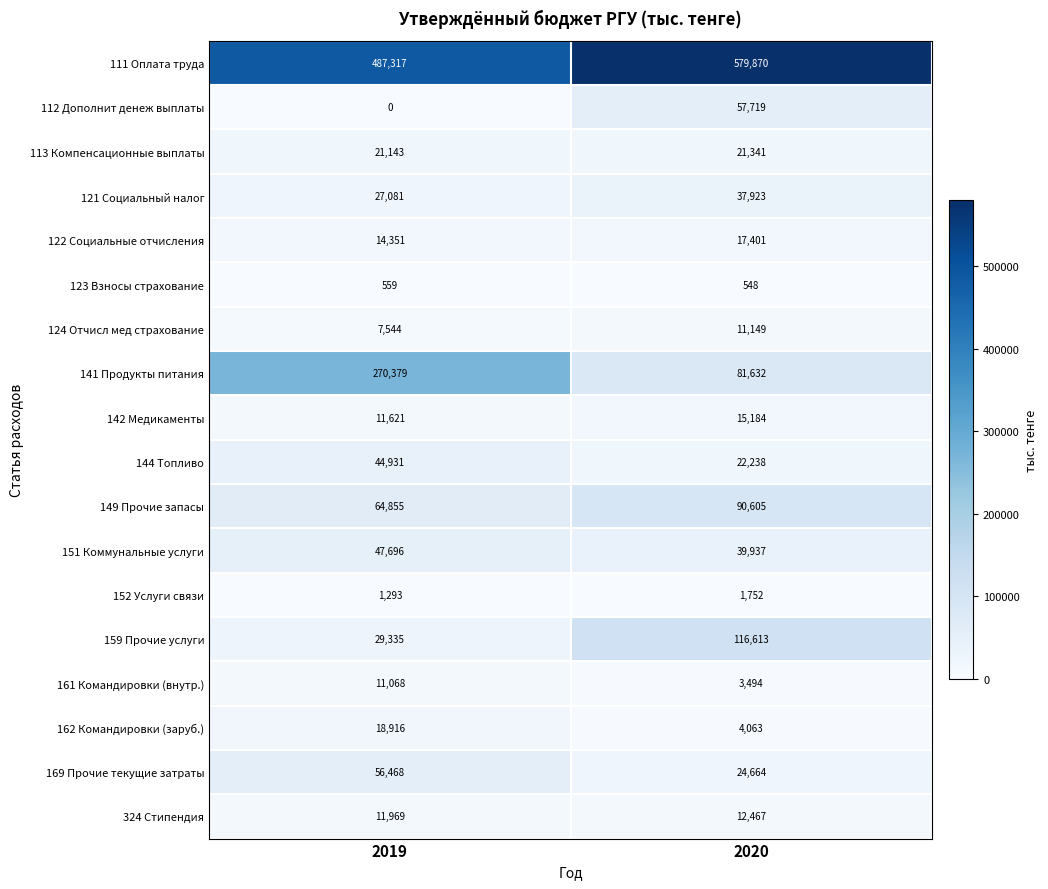

At which label does 161 Командировки (внутр.) reach its minimum?

2020